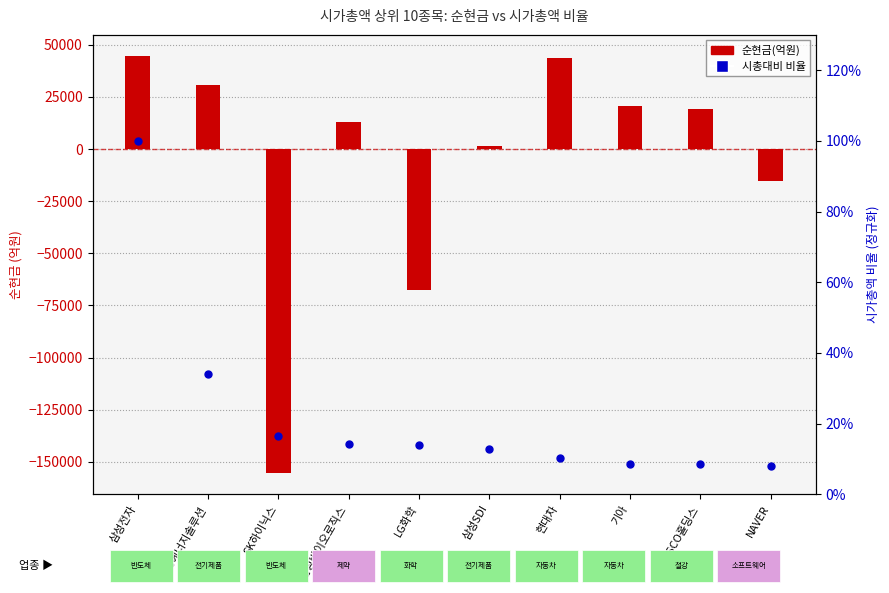

What are all the series names shown in the legend?

순현금(억원), 시총대비 비율